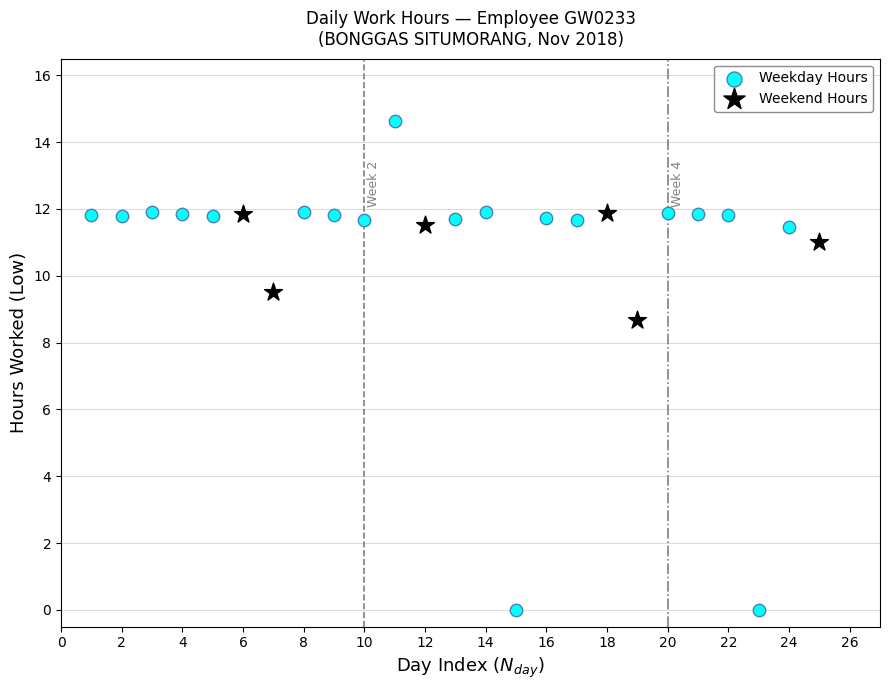

What are all the series names shown in the legend?

Weekday Hours, Weekend Hours